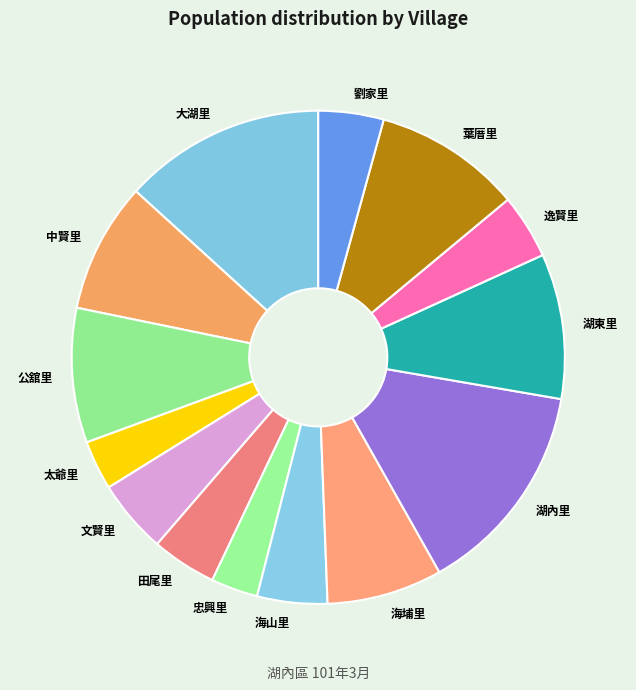

Which slice is the largest?

湖內里